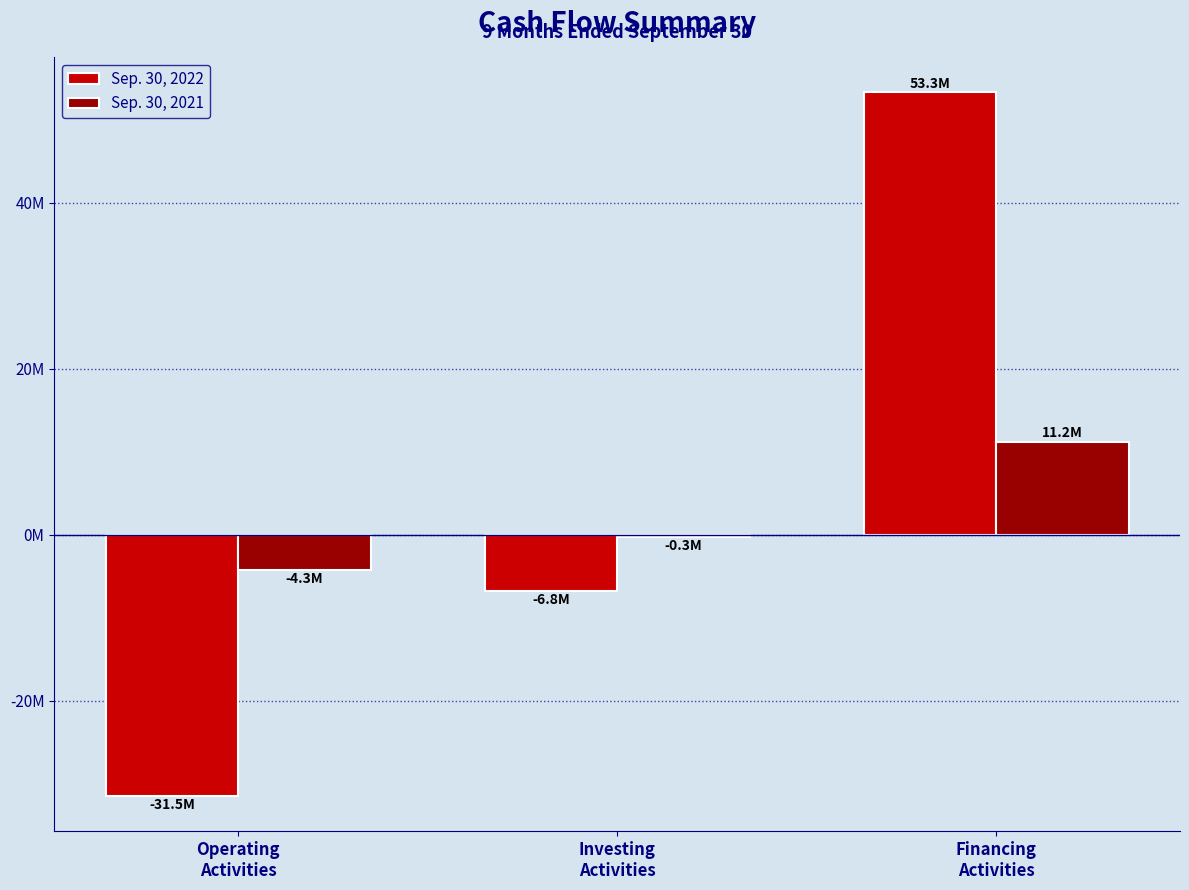

Reading right to left, what are all the values shown in this chart?

Sep. 30, 2022: 53315542	-6805648	-31534543
Sep. 30, 2021: 11217264	-345904	-4314491